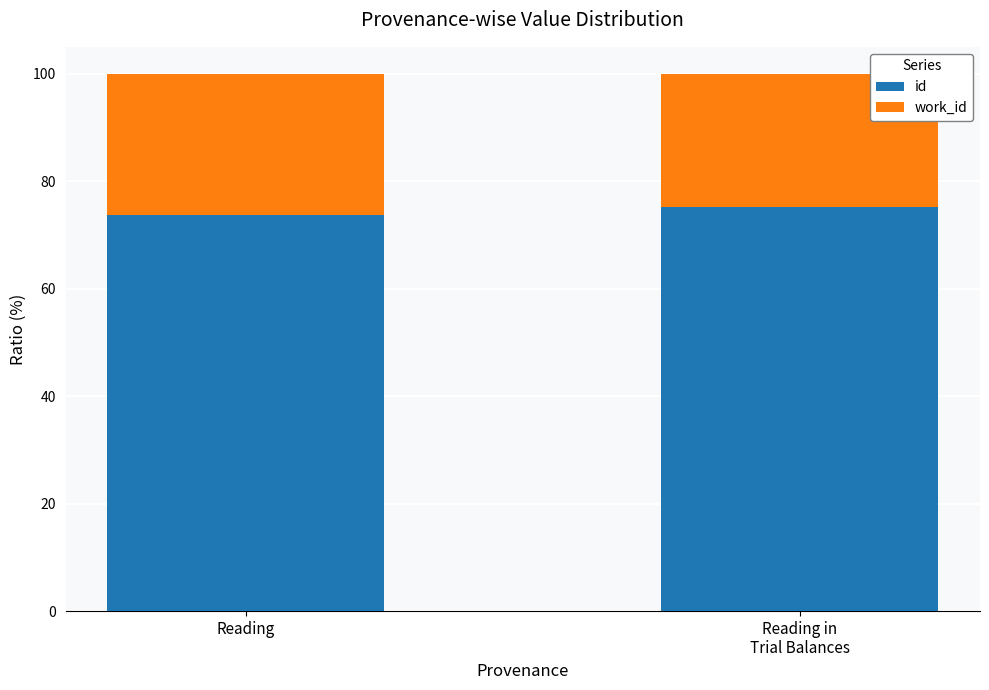

What is the lowest value of the id series?

73.8